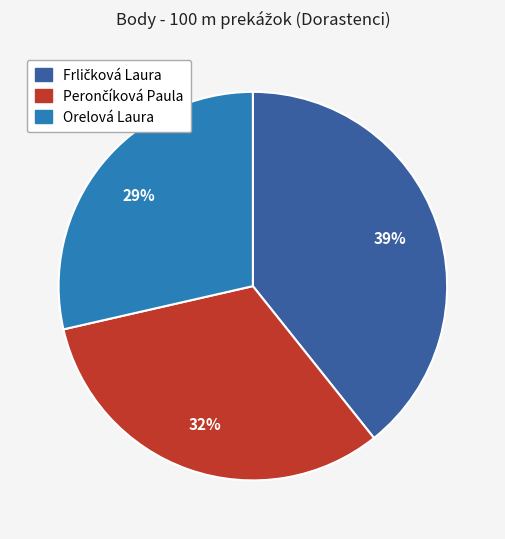

To the nearest percent, what percentage of the pie is Orelová Laura?

29%